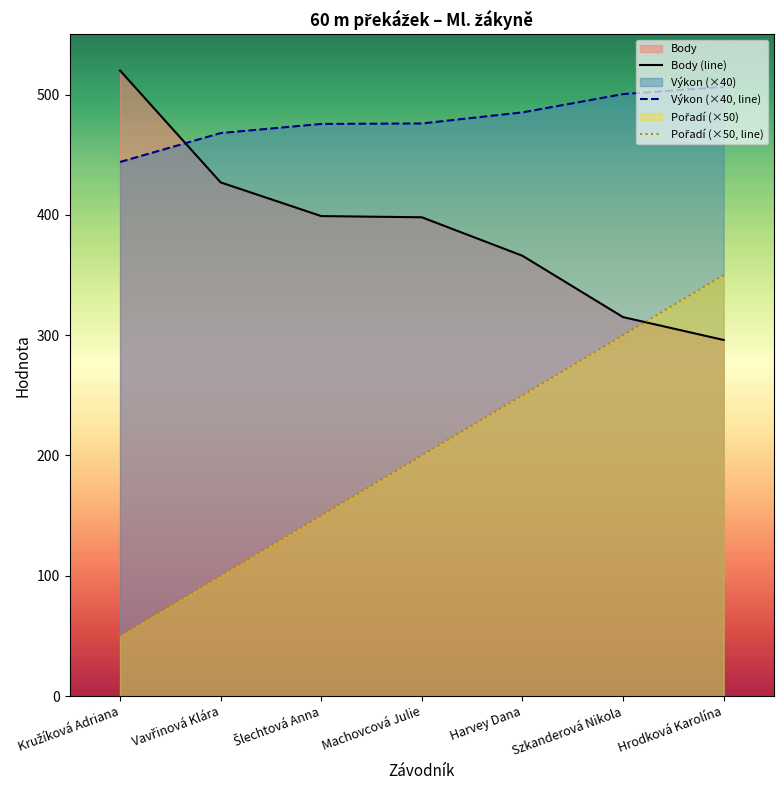

Reading left to right, extract all data points from this chart.

Body (line): Kružíková Adriana=520.0	Vavřinová Klára=427.0	Šlechtová Anna=399.0	Machovcová Julie=398.0	Harvey Dana=366.0	Szkanderová Nikola=315.0	Hrodková Karolína=296.0
Výkon (×40, line): Kružíková Adriana=444.0	Vavřinová Klára=468.0	Šlechtová Anna=475.6	Machovcová Julie=476.0	Harvey Dana=485.2	Szkanderová Nikola=500.4	Hrodková Karolína=506.4
Pořadí (×50, line): Kružíková Adriana=50.0	Vavřinová Klára=100.0	Šlechtová Anna=150.0	Machovcová Julie=200.0	Harvey Dana=250.0	Szkanderová Nikola=300.0	Hrodková Karolína=350.0